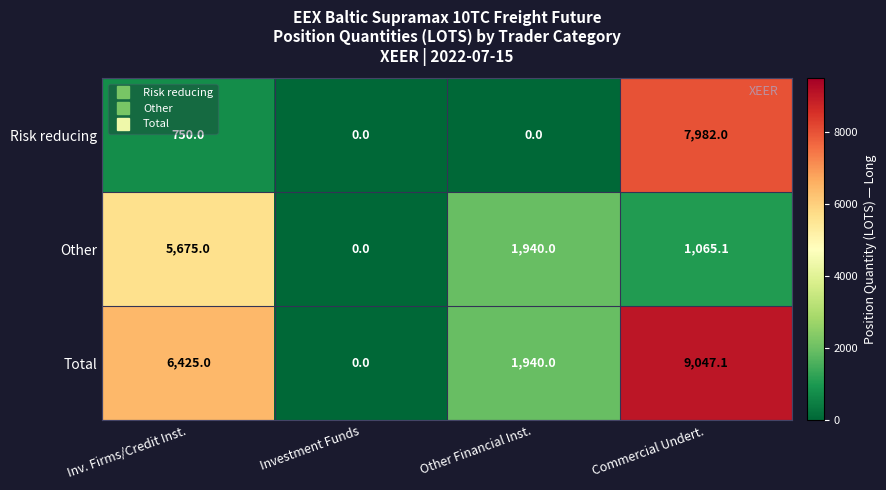

The Other series shows 3506.7 at Inv. Firms/Credit Inst.. True or false?

False